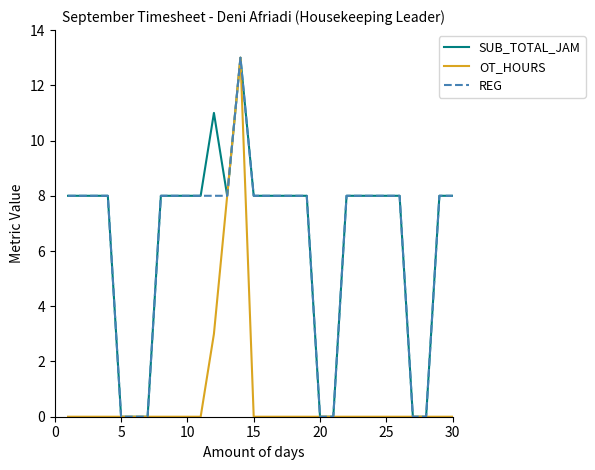

What is the greatest value displayed?

13